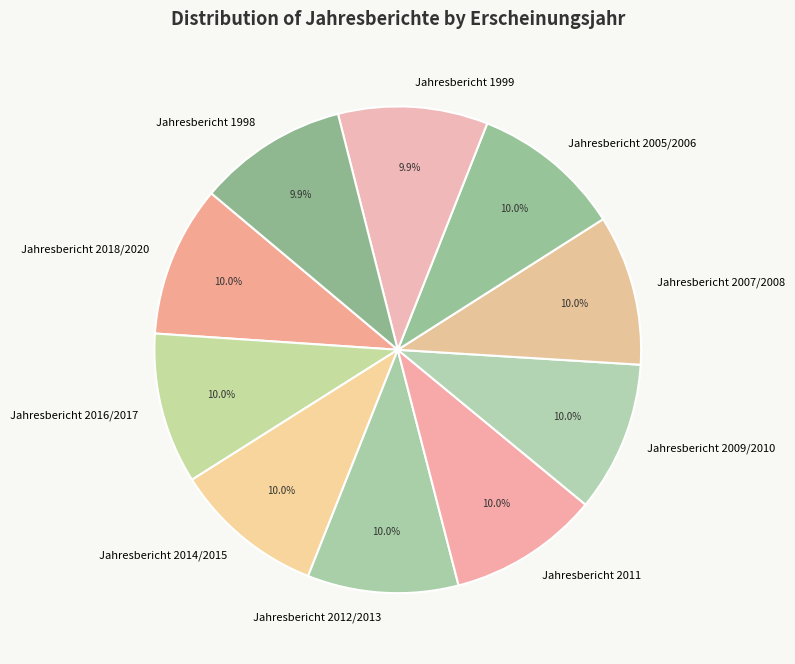

Approximately how many times larger is the value at Jahresbericht 2011 compared to Jahresbericht 1999?

1.0